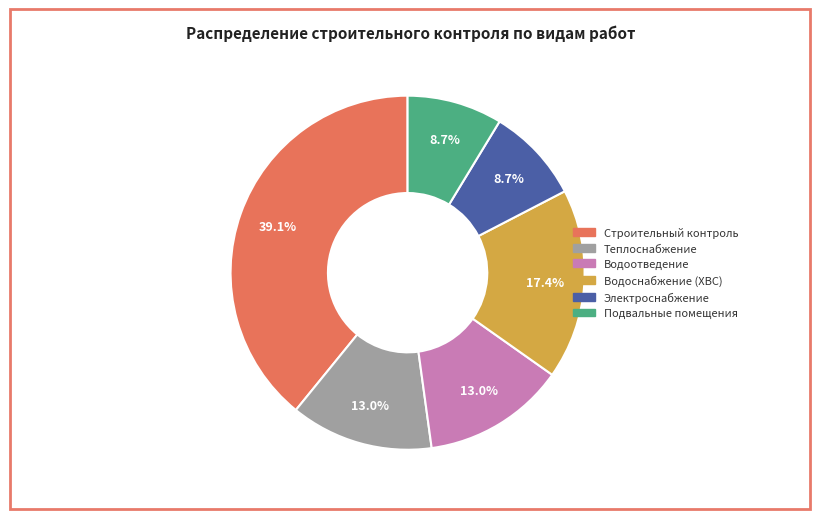

Approximately how many times larger is the value at Теплоснабжение compared to Подвальные помещения?

1.5